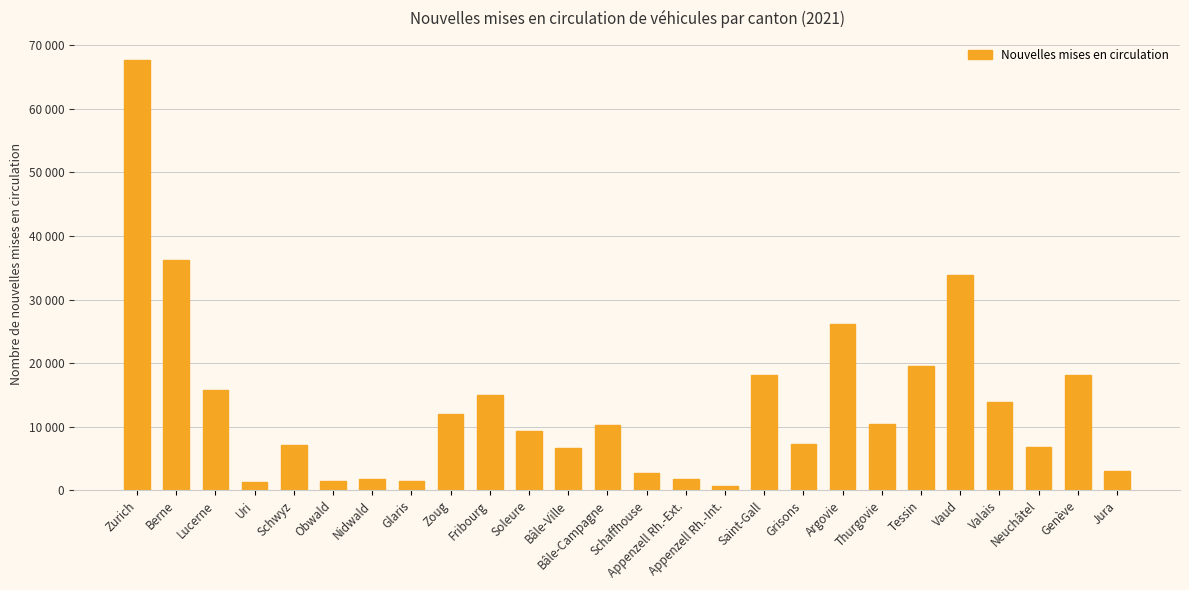

True or false: the data shows 67761 at Zurich.

True